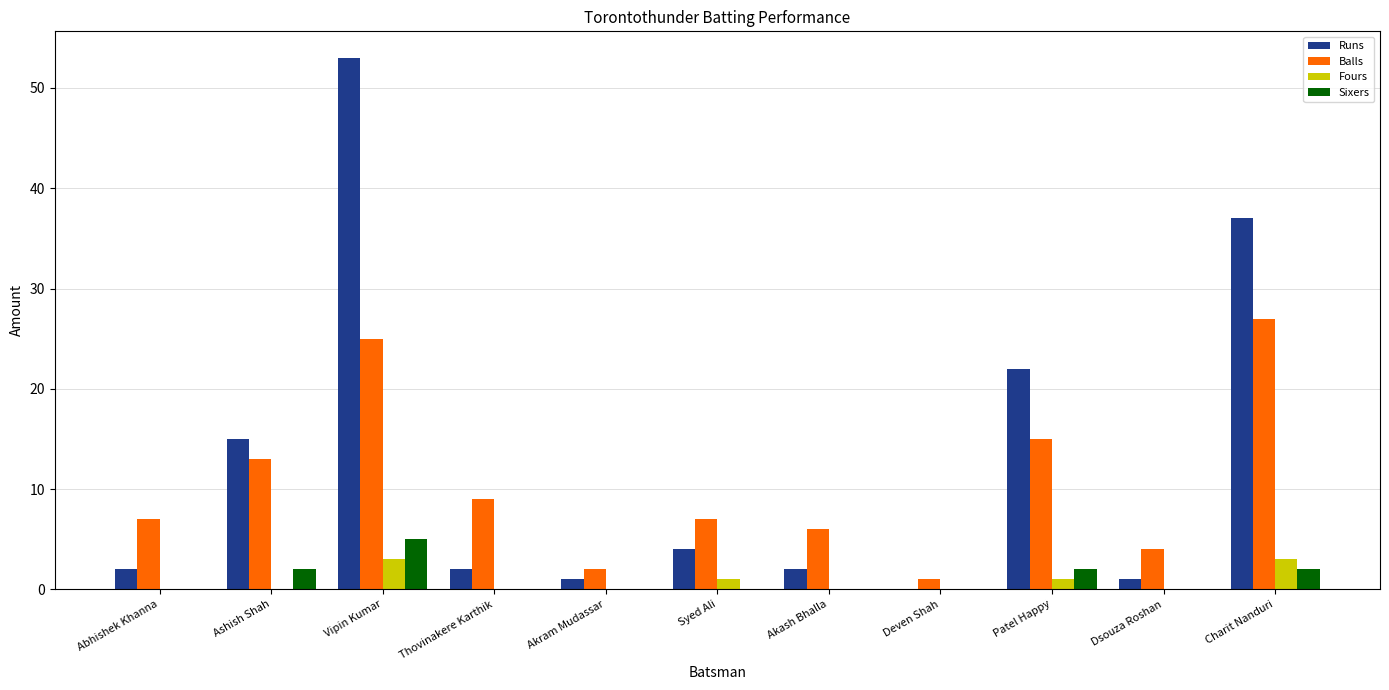

Does the chart contain stacked bars?

No